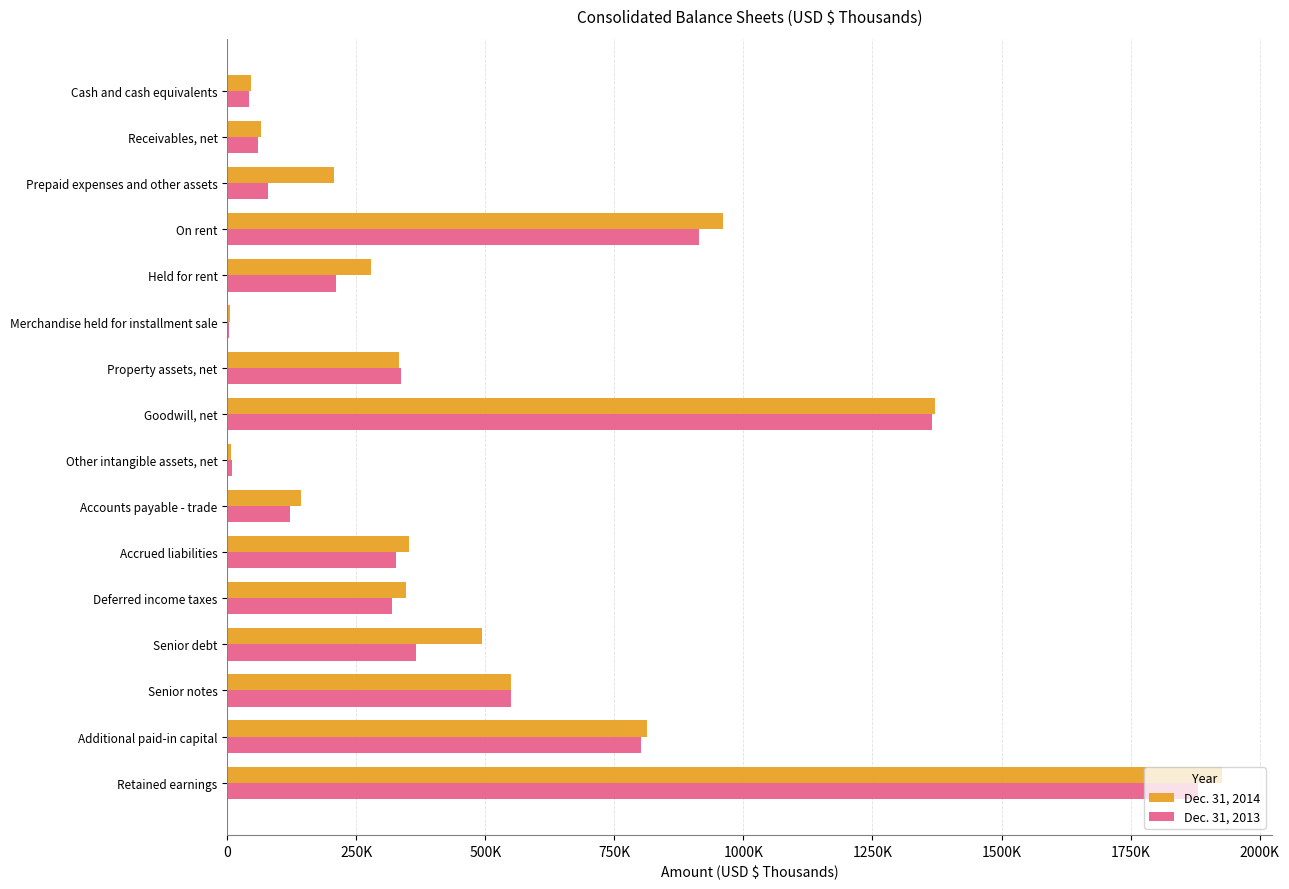

What are all the series names shown in the legend?

Dec. 31, 2014, Dec. 31, 2013